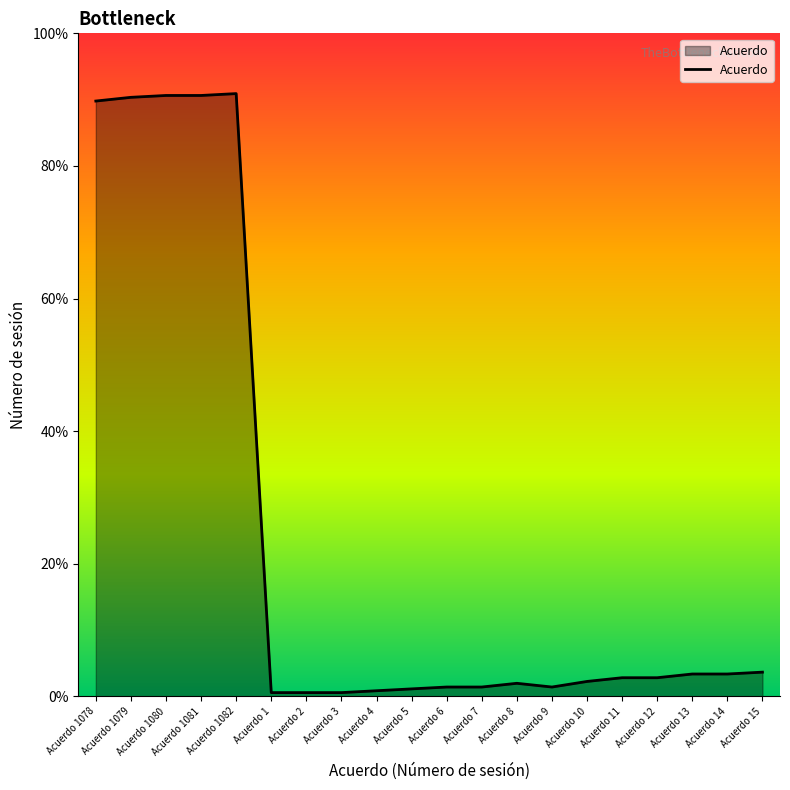

How many lines are shown in the chart?

1